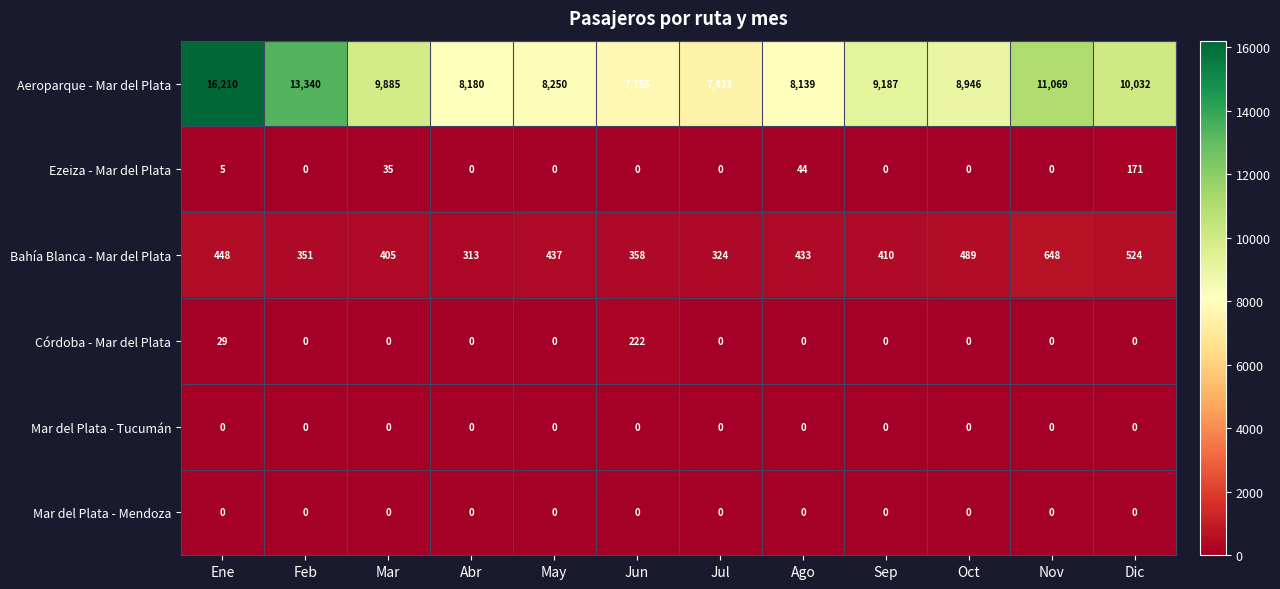

How many distinct data groups are displayed?

6